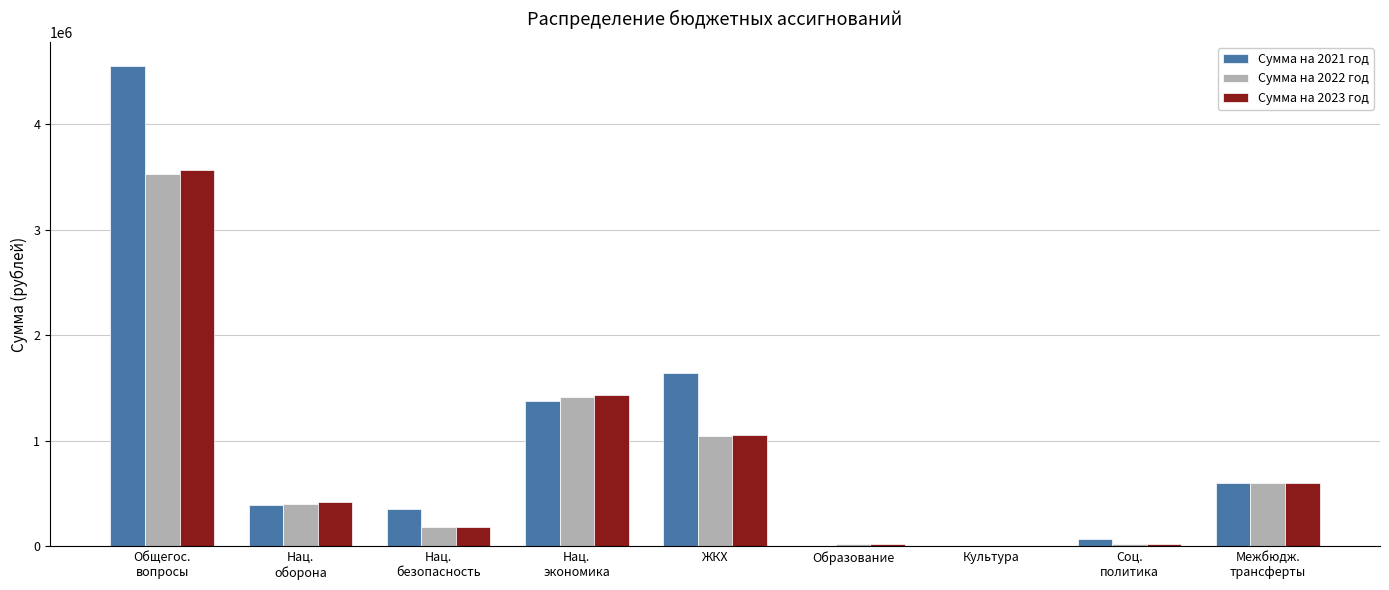

What is the sum of all Сумма на 2023 год values?

7297547.0